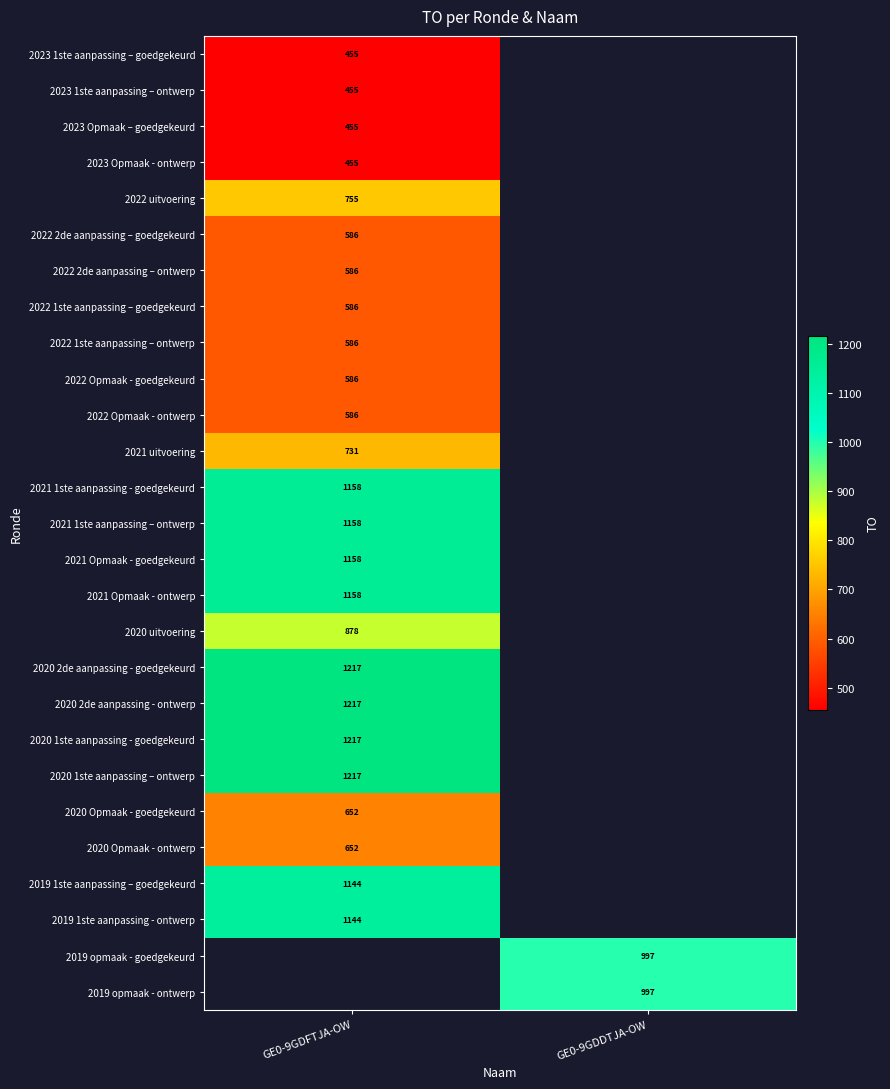

The 2019 opmaak - goedgekeurd series shows 997 at GE0-9GDDTJA-OW. True or false?

True